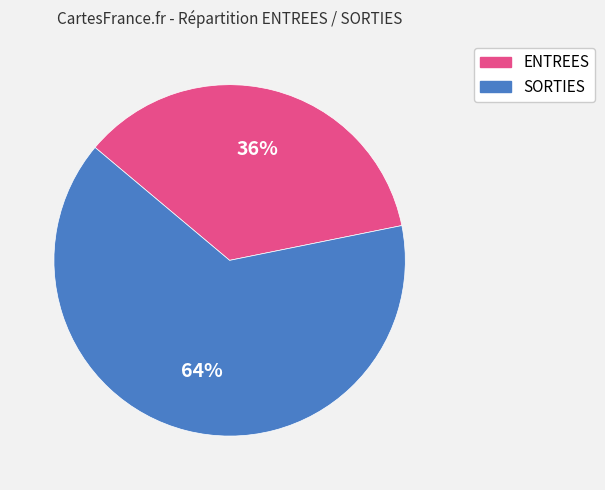

Which category accounts for the majority?

SORTIES